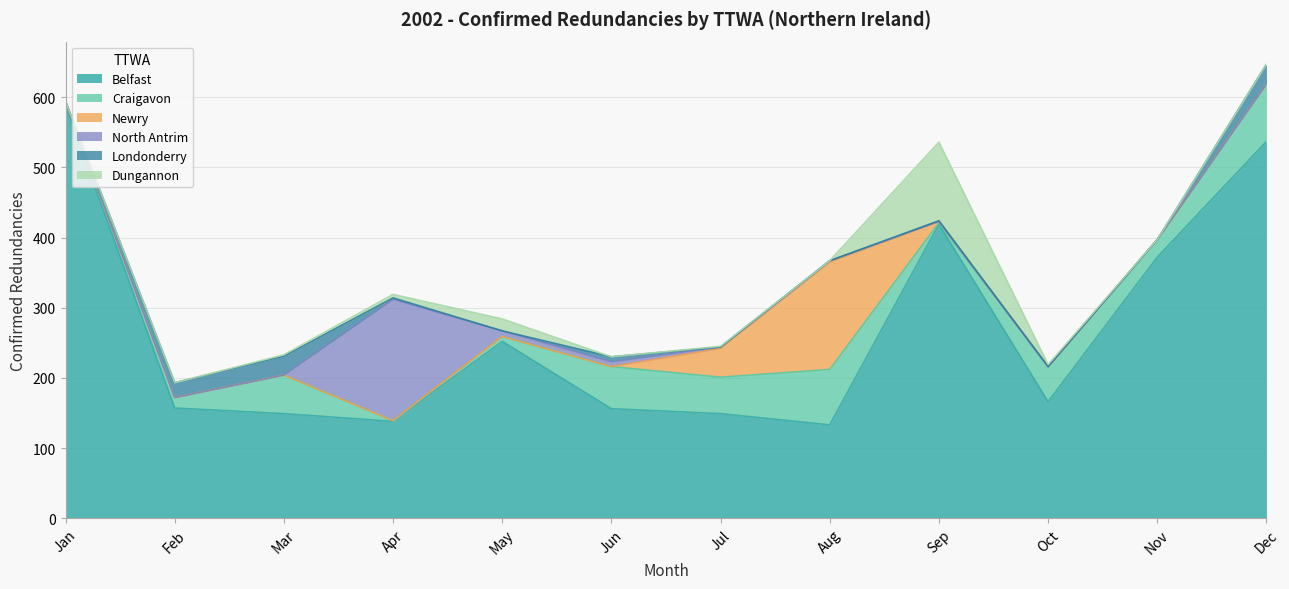

Reading left to right, extract all data points from this chart.

Belfast: Jan=589	Feb=157	Mar=149	Apr=138	May=252	Jun=156	Jul=149	Aug=133	Sep=419	Oct=166	Nov=372	Dec=537
Craigavon: Jan=5	Feb=15	Mar=55	Apr=1	May=7	Jun=60	Jul=52	Aug=79	Sep=2	Oct=50	Nov=25	Dec=82
Newry: Jan=0	Feb=0	Mar=0	Apr=0	May=0	Jun=0	Jul=41	Aug=153	Sep=2	Oct=0	Nov=0	Dec=0
North Antrim: Jan=0	Feb=0	Mar=0	Apr=173	May=8	Jun=7	Jul=2	Aug=2	Sep=0	Oct=0	Nov=0	Dec=0
Londonderry: Jan=0	Feb=21	Mar=27	Apr=2	May=0	Jun=7	Jul=0	Aug=0	Sep=1	Oct=0	Nov=0	Dec=28
Dungannon: Jan=0	Feb=0	Mar=2	Apr=5	May=17	Jun=0	Jul=1	Aug=0	Sep=112	Oct=3	Nov=0	Dec=0